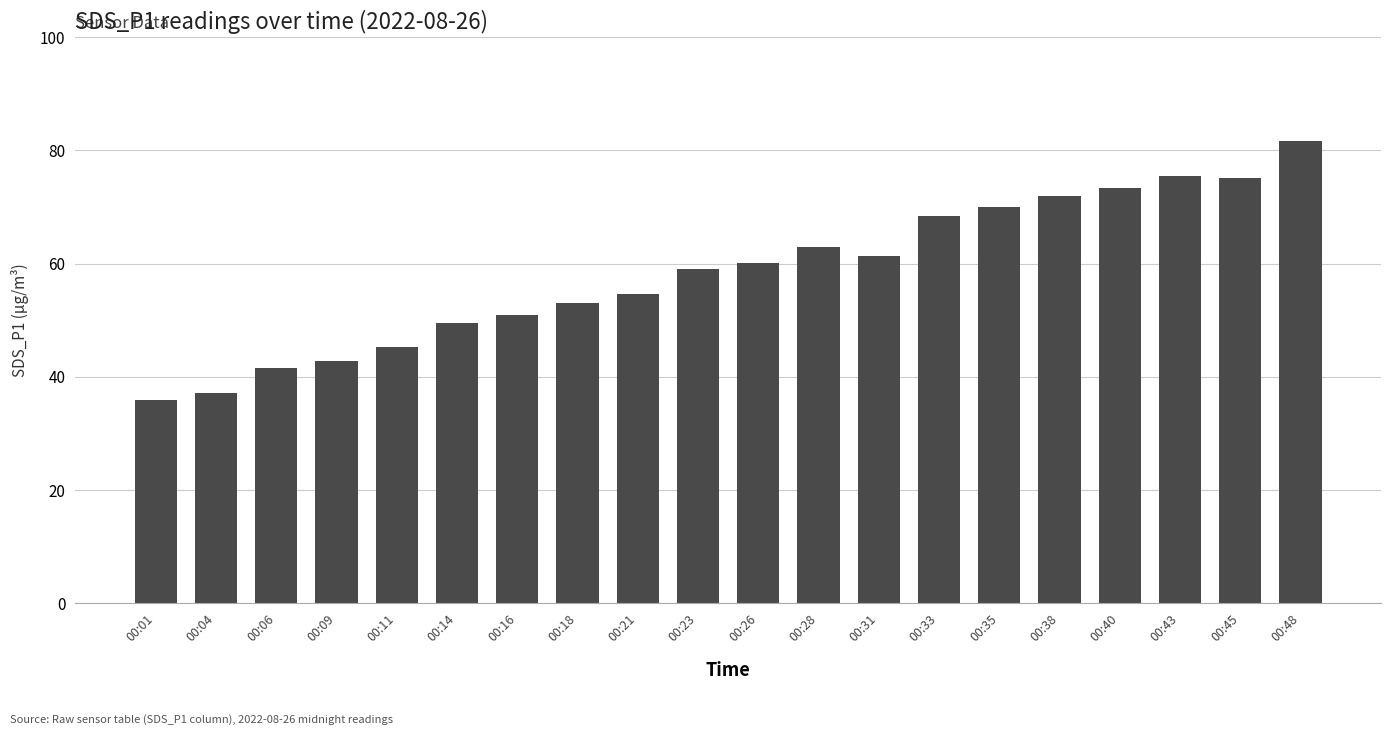

Which has a higher value, 00:35 or 00:31?

00:35